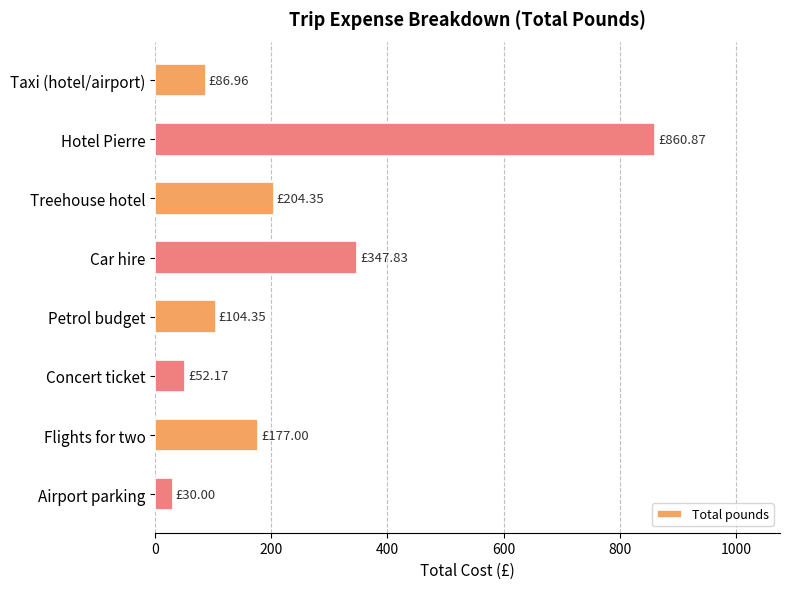

What is the difference between the second highest and minimum values?

317.8